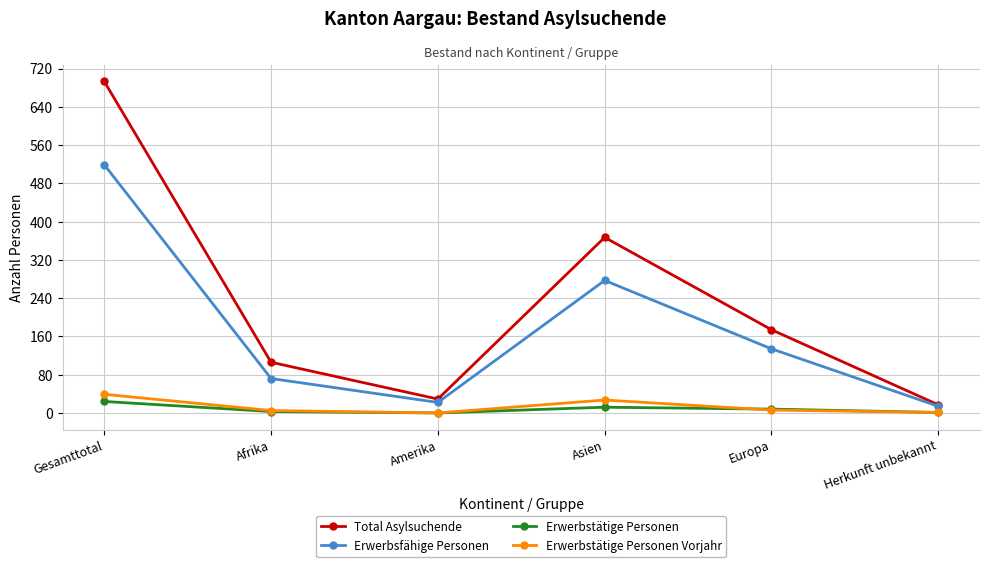

The Erwerbstätige Personen series shows 3 at Afrika. True or false?

True